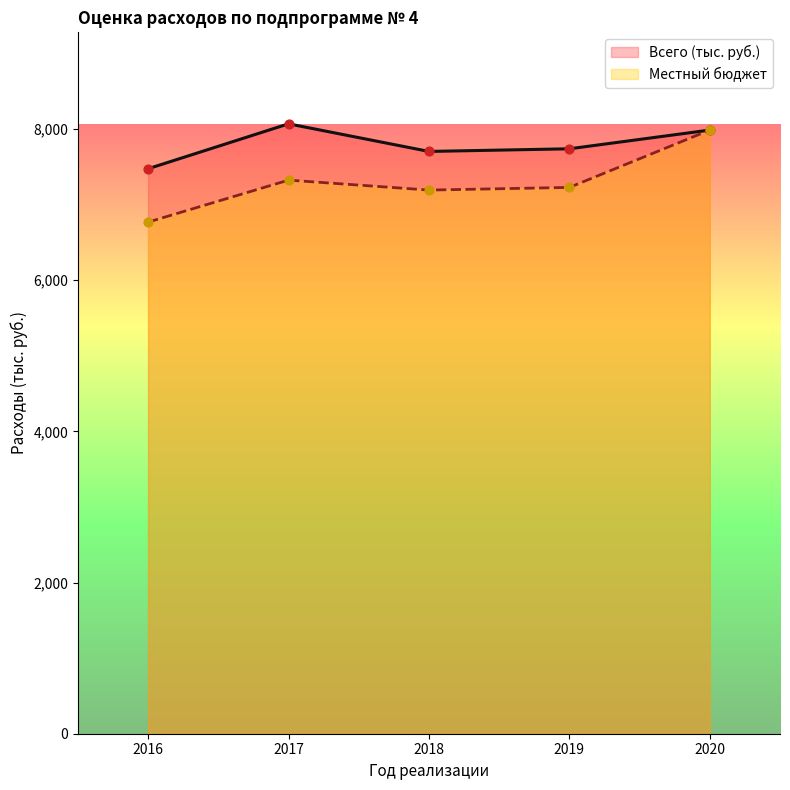

What are all the series names shown in the legend?

Всего (тыс. руб.), Местный бюджет